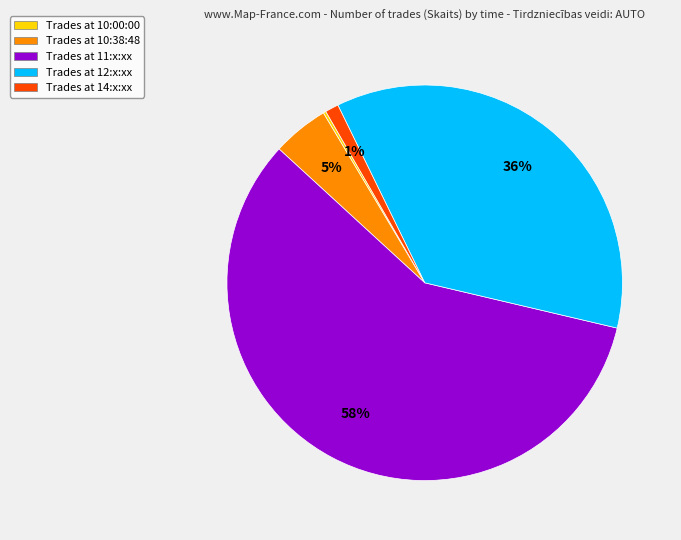

True or false: Trades at 12:x:xx accounts for 51% of the total.

False